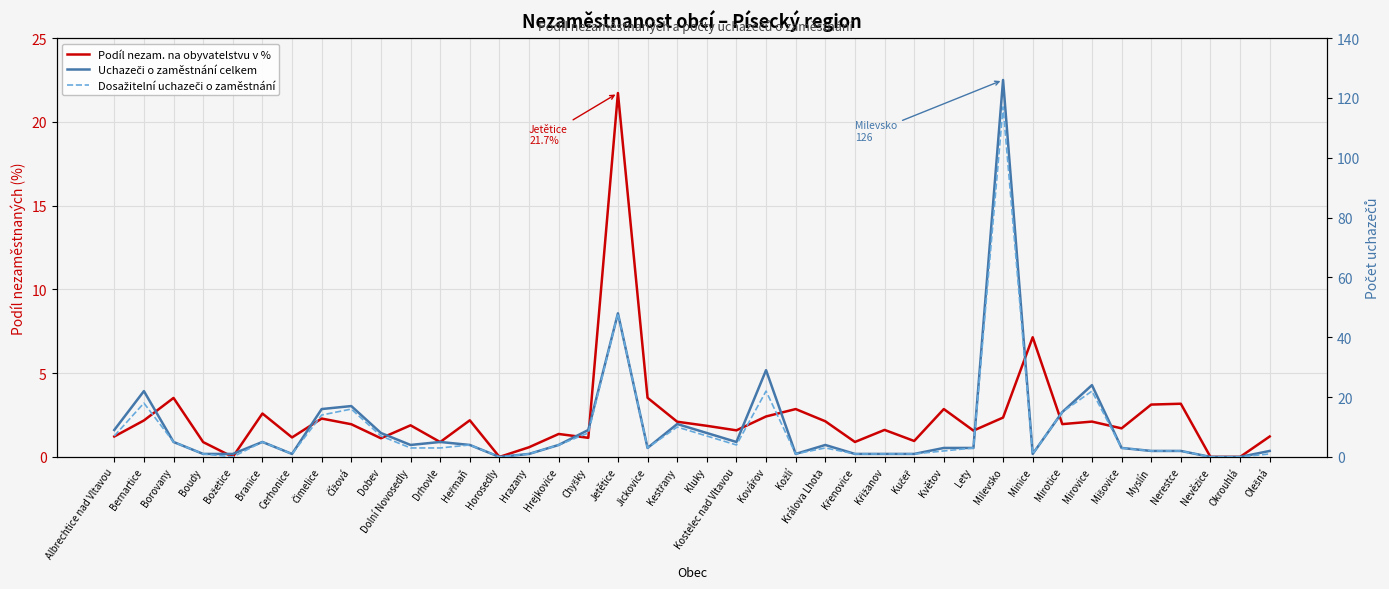

Between Heřmaň and Kluky, which series saw the biggest shift?

Uchazeči o zaměstnání celkem